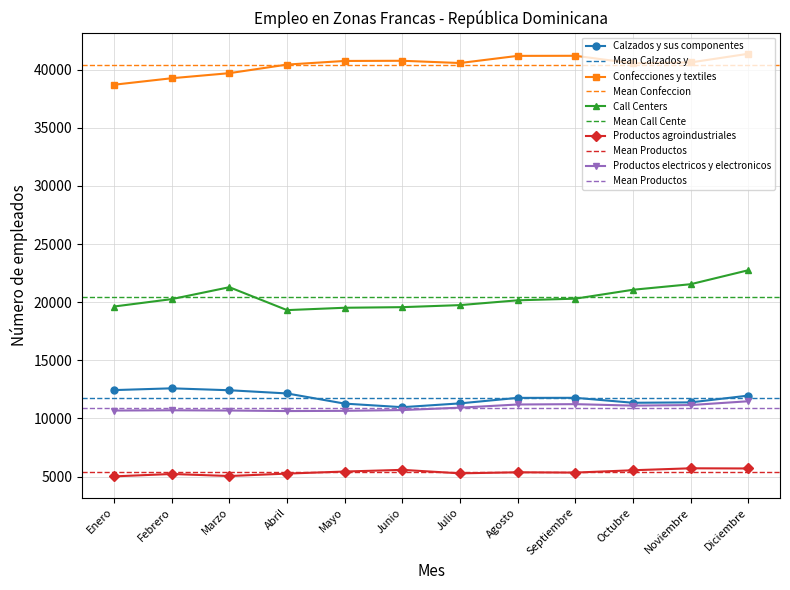

What is the spread (max minus min) of values at Noviembre?

34912